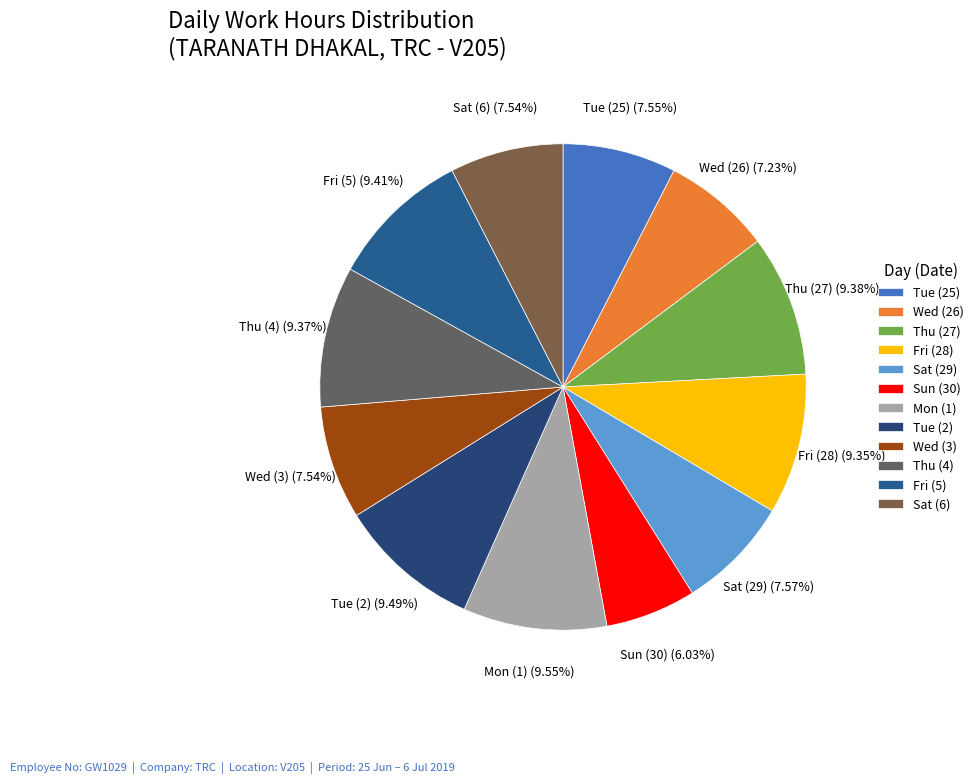

The Thu (4) slice represents 9% of the pie. True or false?

True